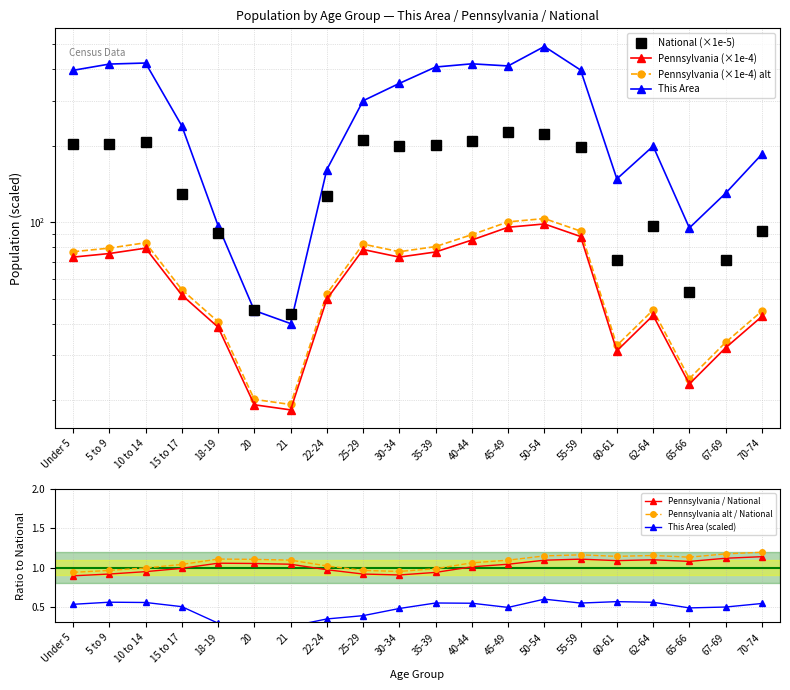

At which category is the sum across all series the highest?

50-54